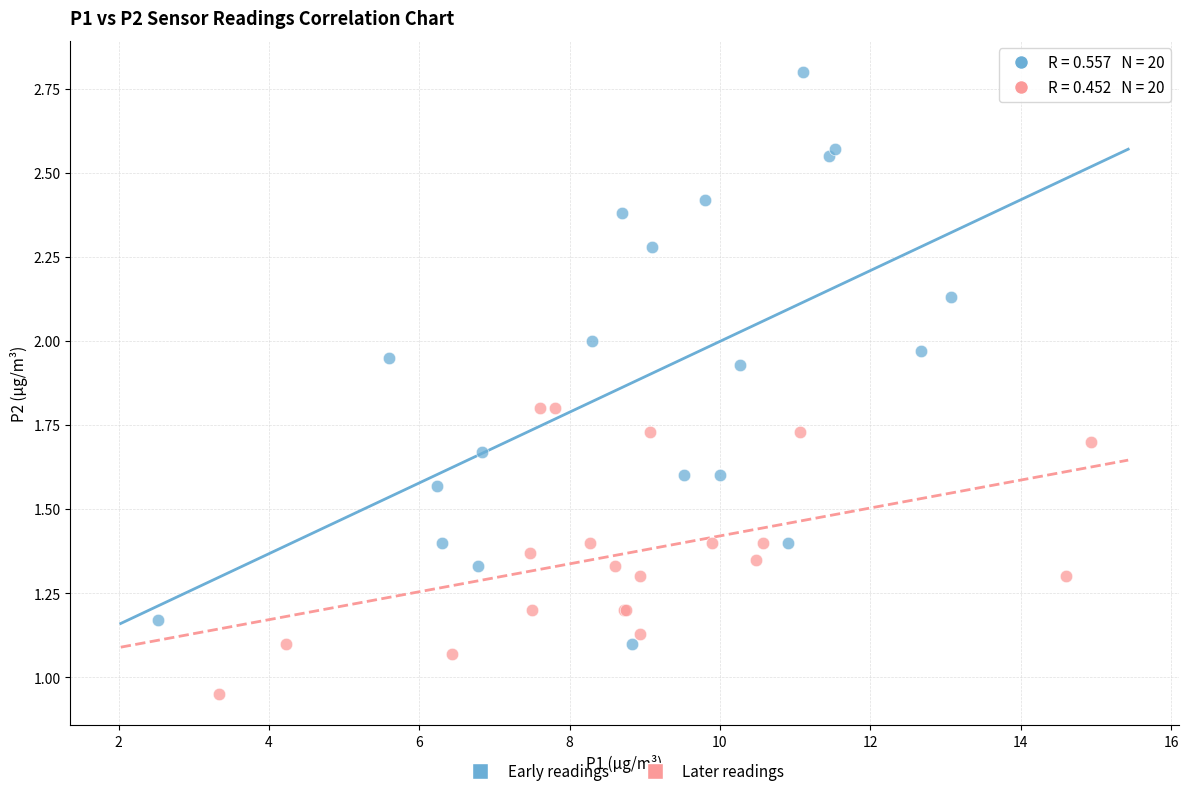

Which series contains the lowest Y value?

Later readings